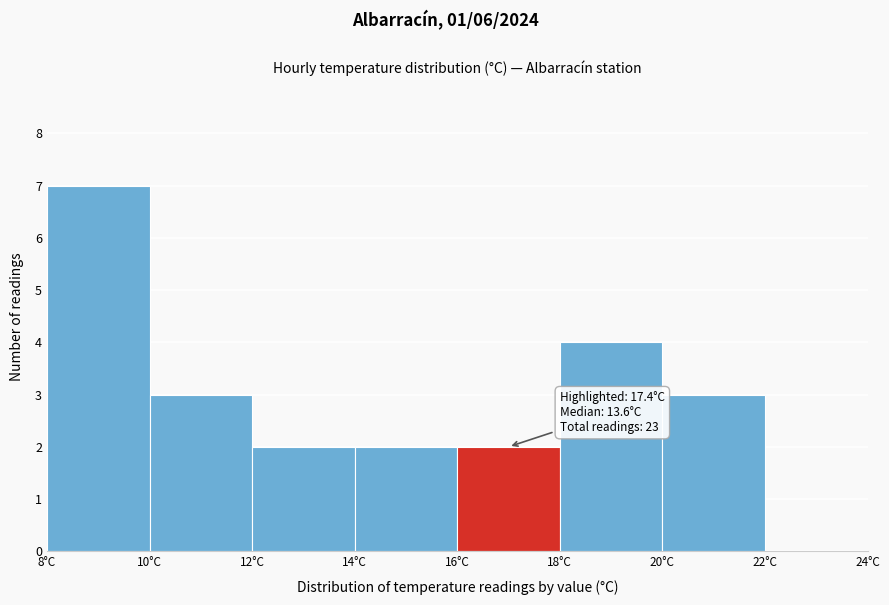

Which range on the x-axis has the tallest bar?

8 to 10